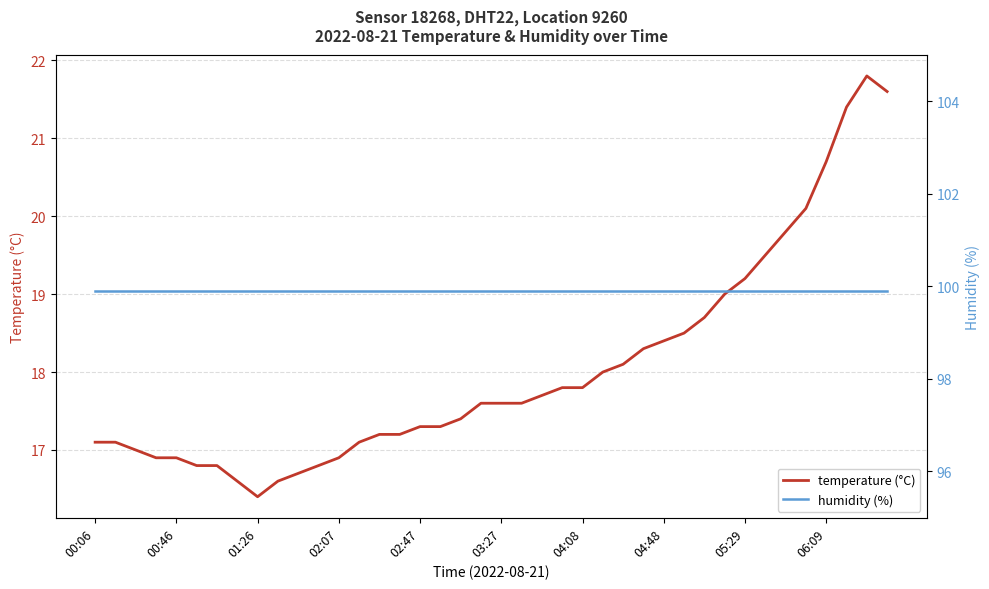

At which label does temperature (°C) reach its minimum?

01:26